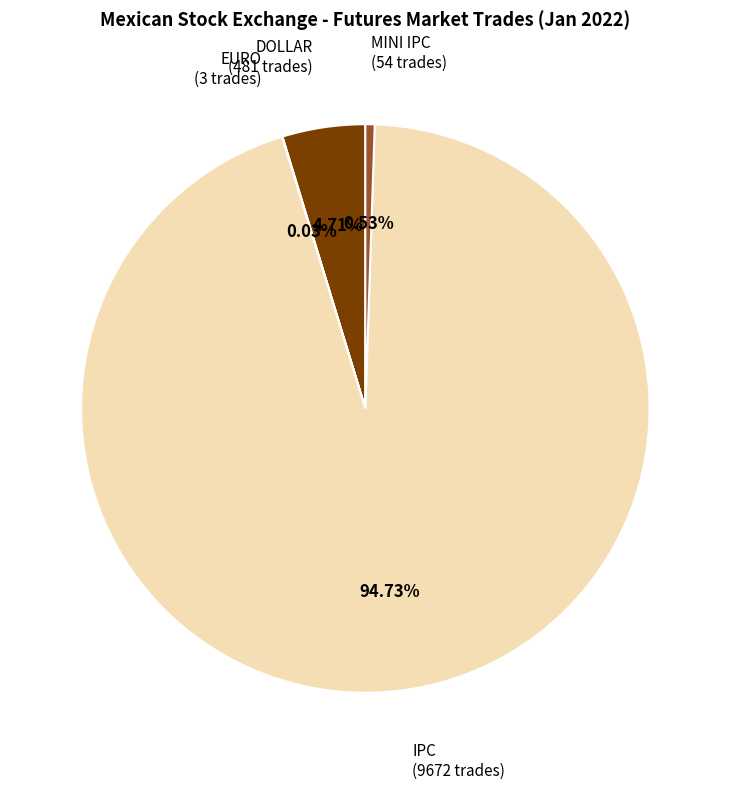

Is there a majority slice in this chart?

Yes